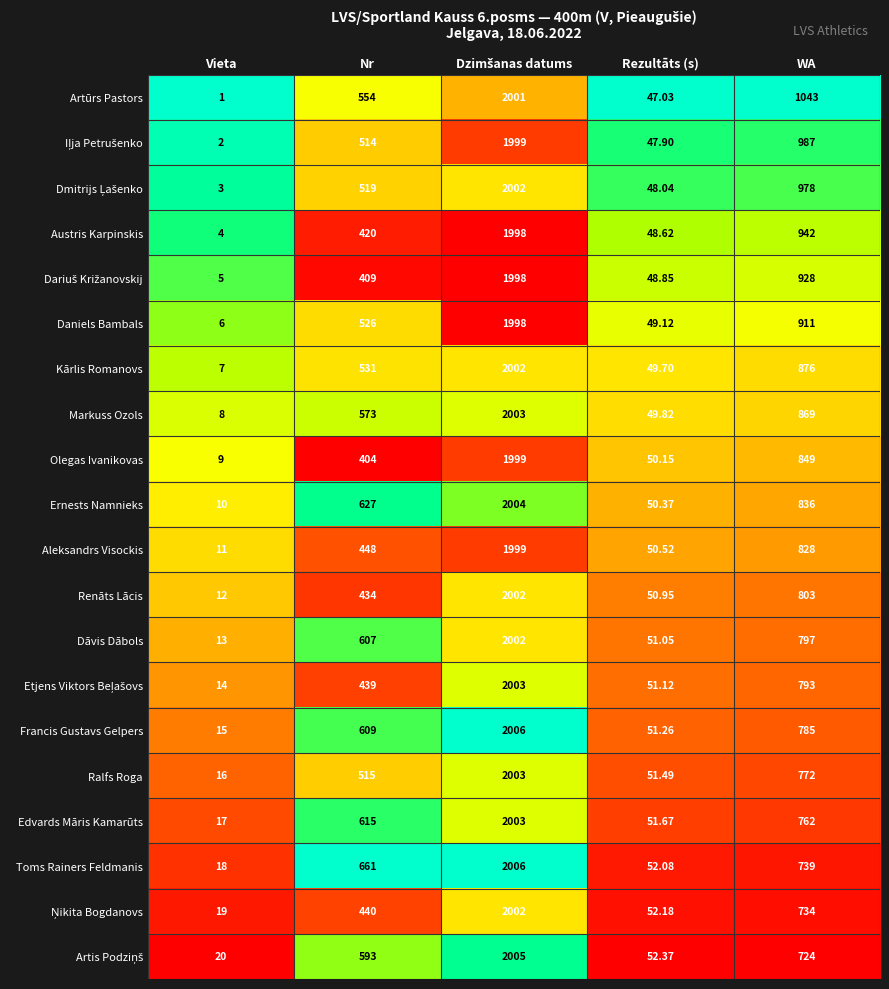

Which series has the largest range (max minus min)?

Artūrs Pastors